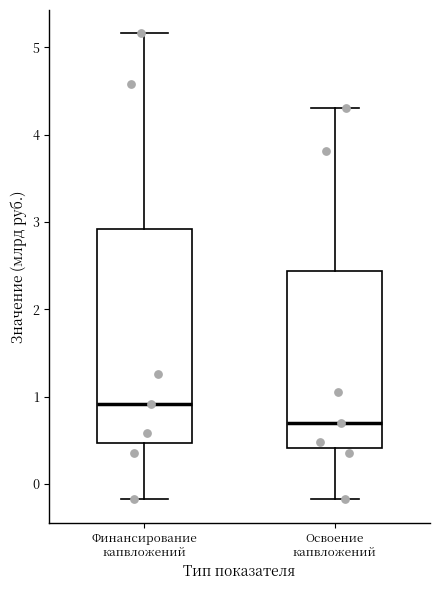

Reading left to right, transcribe this box plot: for each box, give where its median line is, the range the box spans, and where its two whiskers end, as read against the y-axis. The values are not printed on the chart, so give them approximately, as read against the axis.

Финансирование капвложений: median 0.9, box 0.5 to 2.9, whiskers -0.2 to 5.2
Освоение капвложений: median 0.7, box 0.4 to 2.4, whiskers -0.2 to 4.3